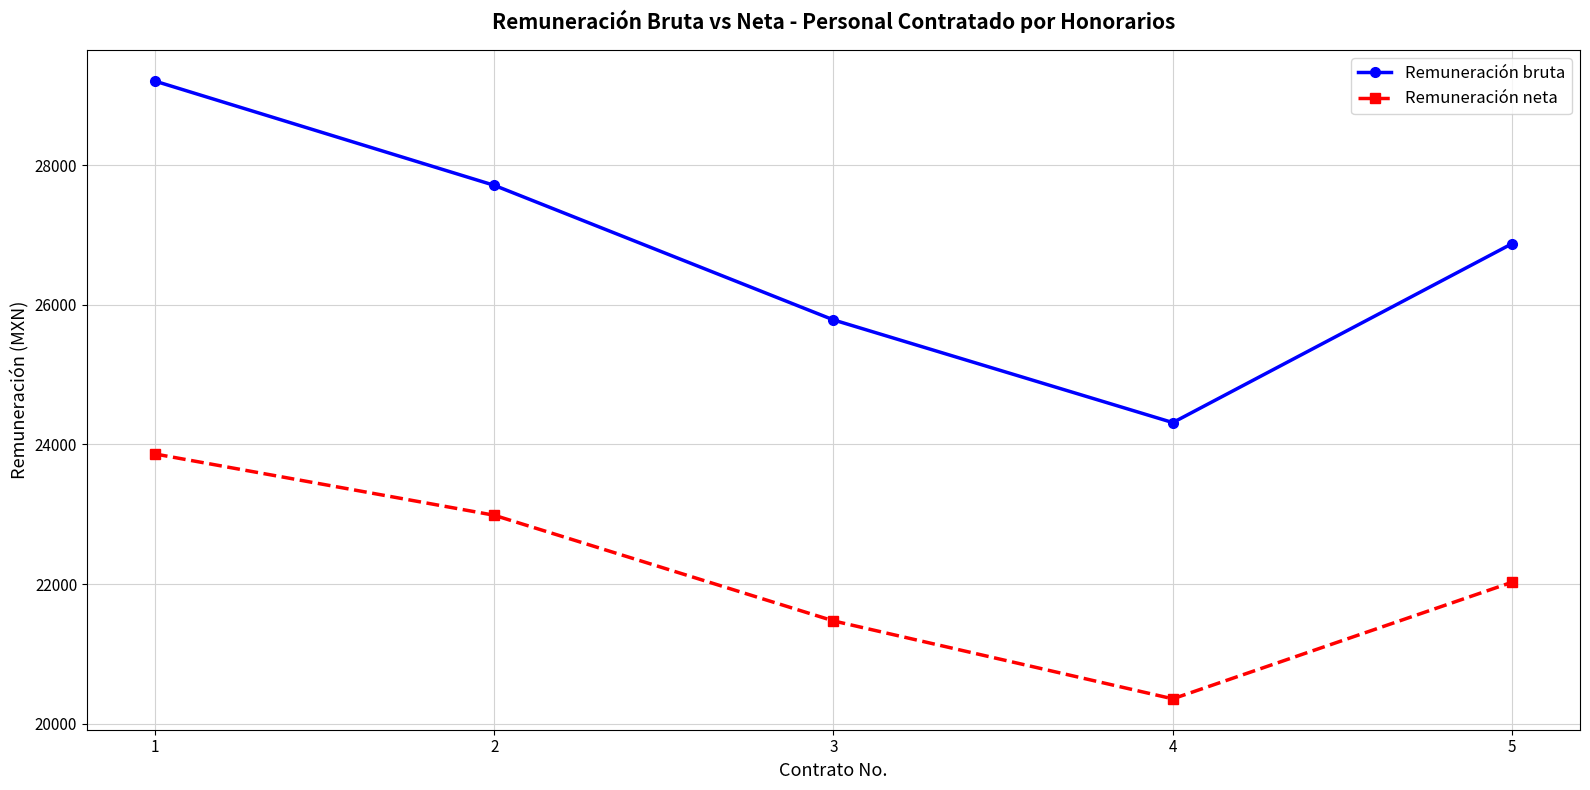

At which label does Remuneración neta first exceed 22027?

1